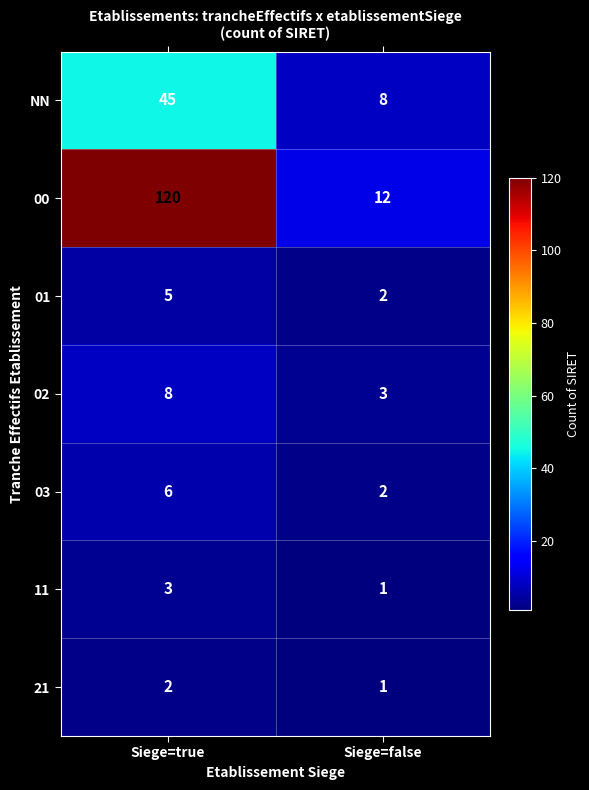

The value of 00 at Siege=false is 19. True or false?

False